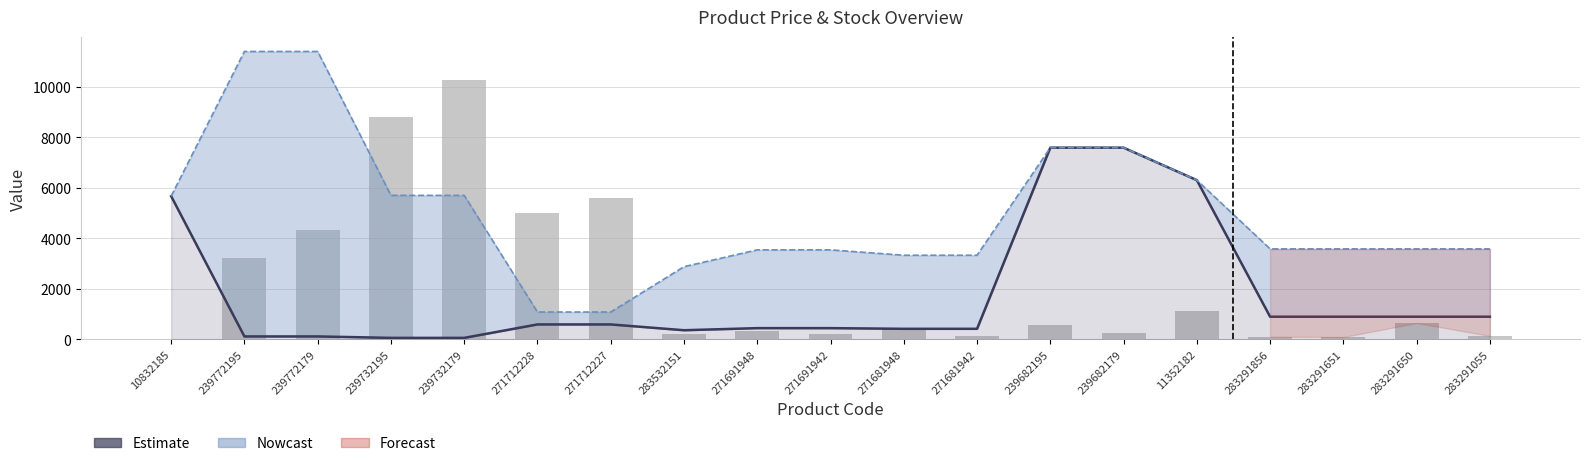

What is the difference between the Залишок values at 239732195 and 239732179?

1470.0